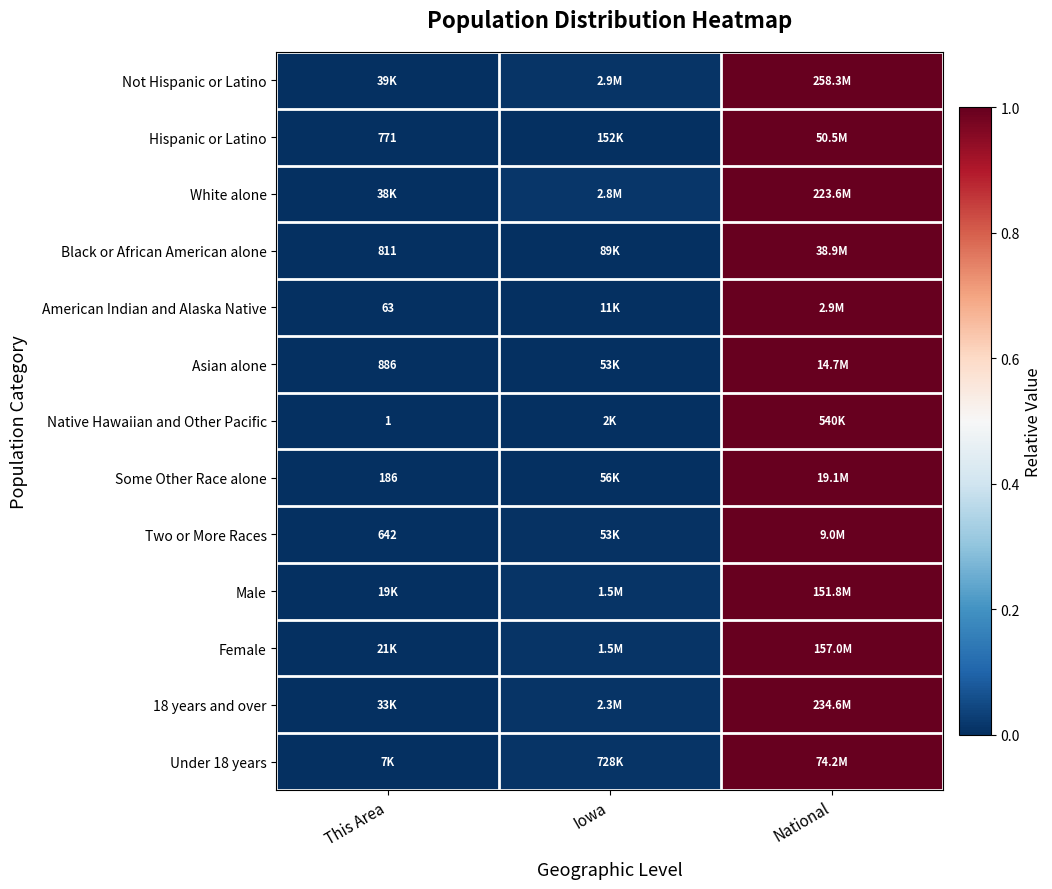

True or false: Black or African American alone has a value of -0.5 at This Area.

False